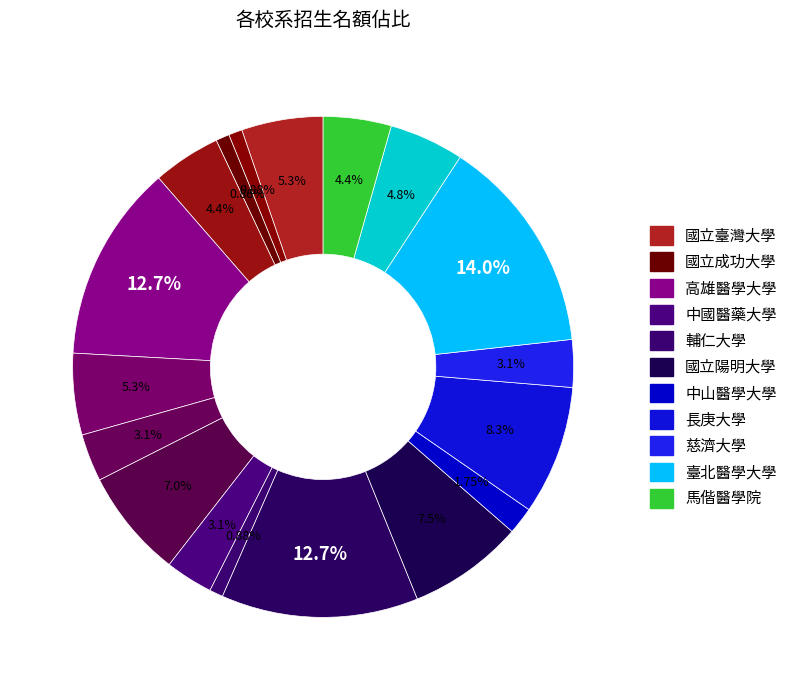

Count the number of slices in the pie.

18